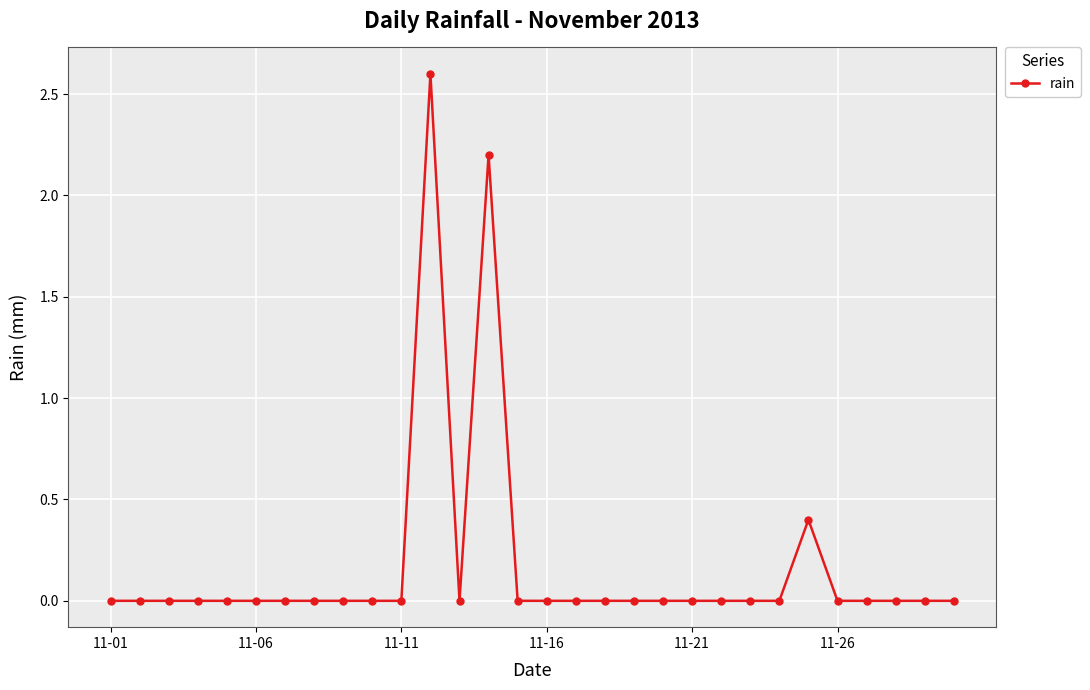

What is the greatest value displayed?

2.6